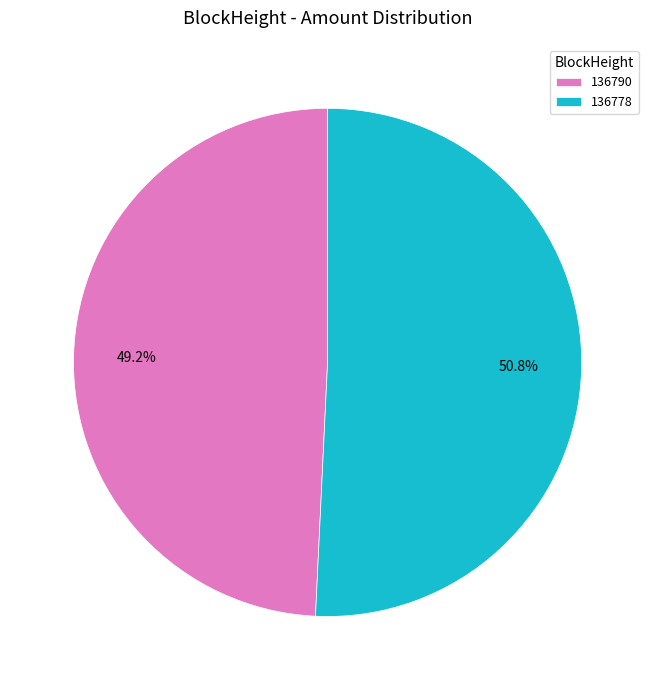

Between 136790 and 136778, which is larger?

136778